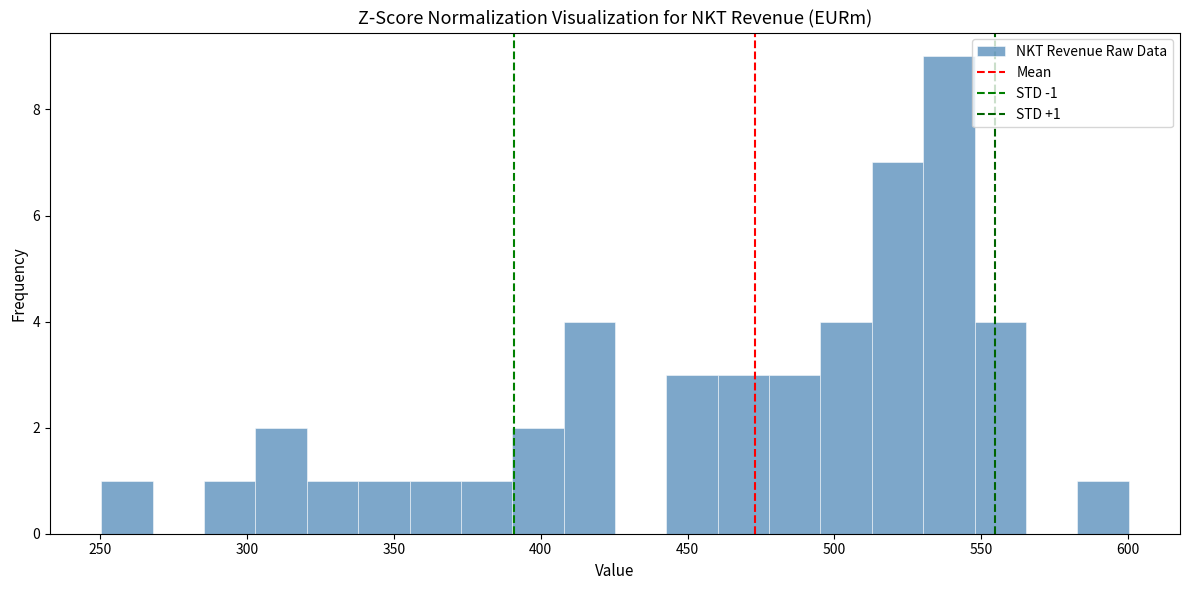

Around what value on the x-axis is the tallest bar? Give the approximate position of its centre, as read against the axis.

540